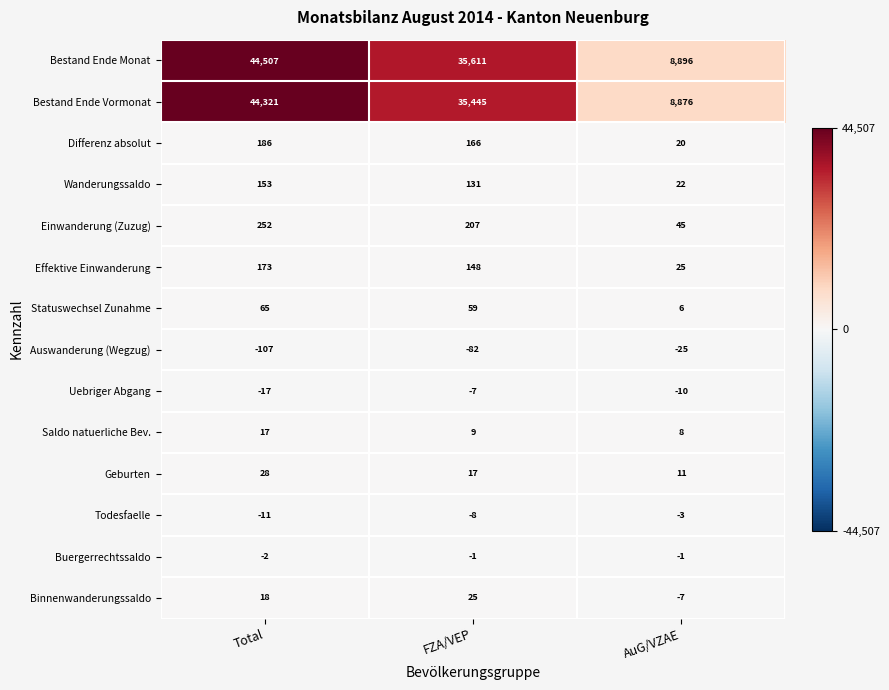

How many values in the Saldo natuerliche Bev. series are below 9?

1